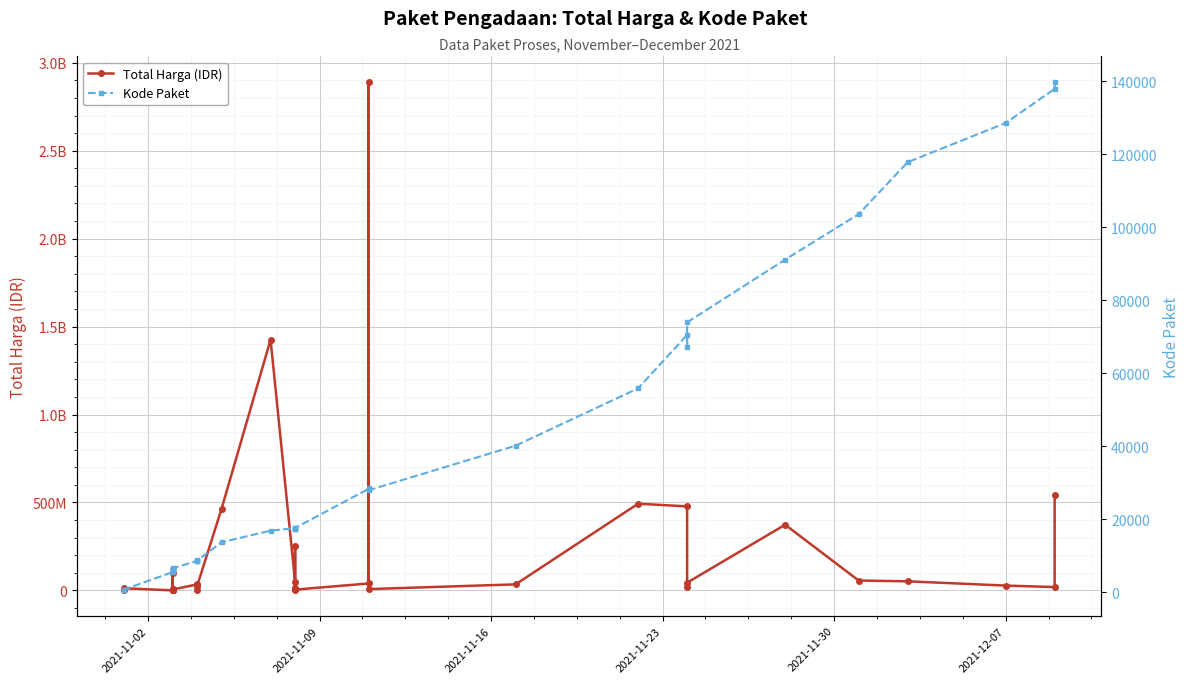

True or false: Total Harga (IDR) has more than 0 points higher than both neighbors.

True